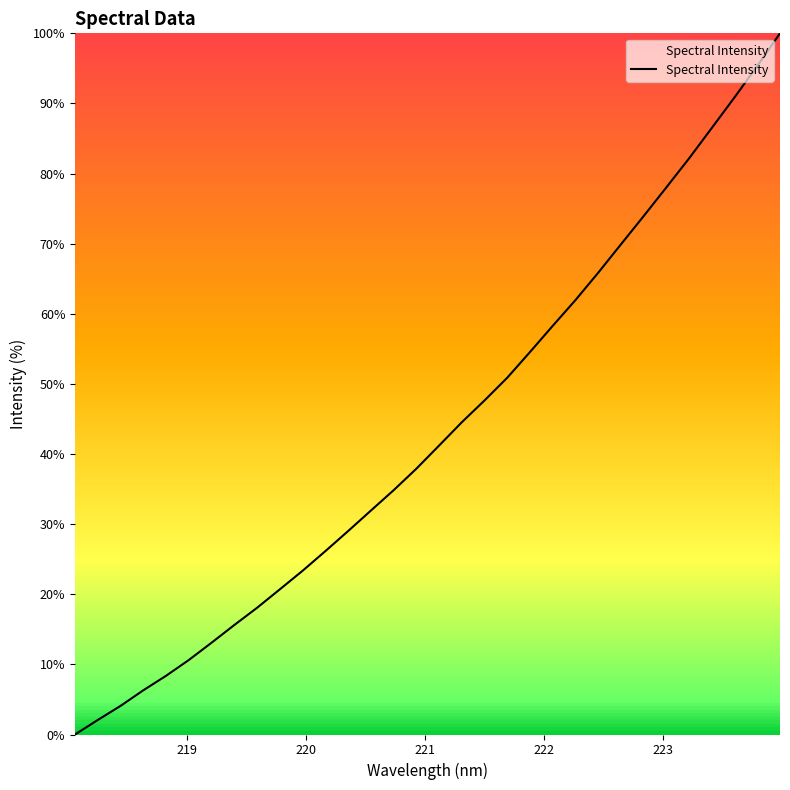

What is the greatest value displayed?

100.0